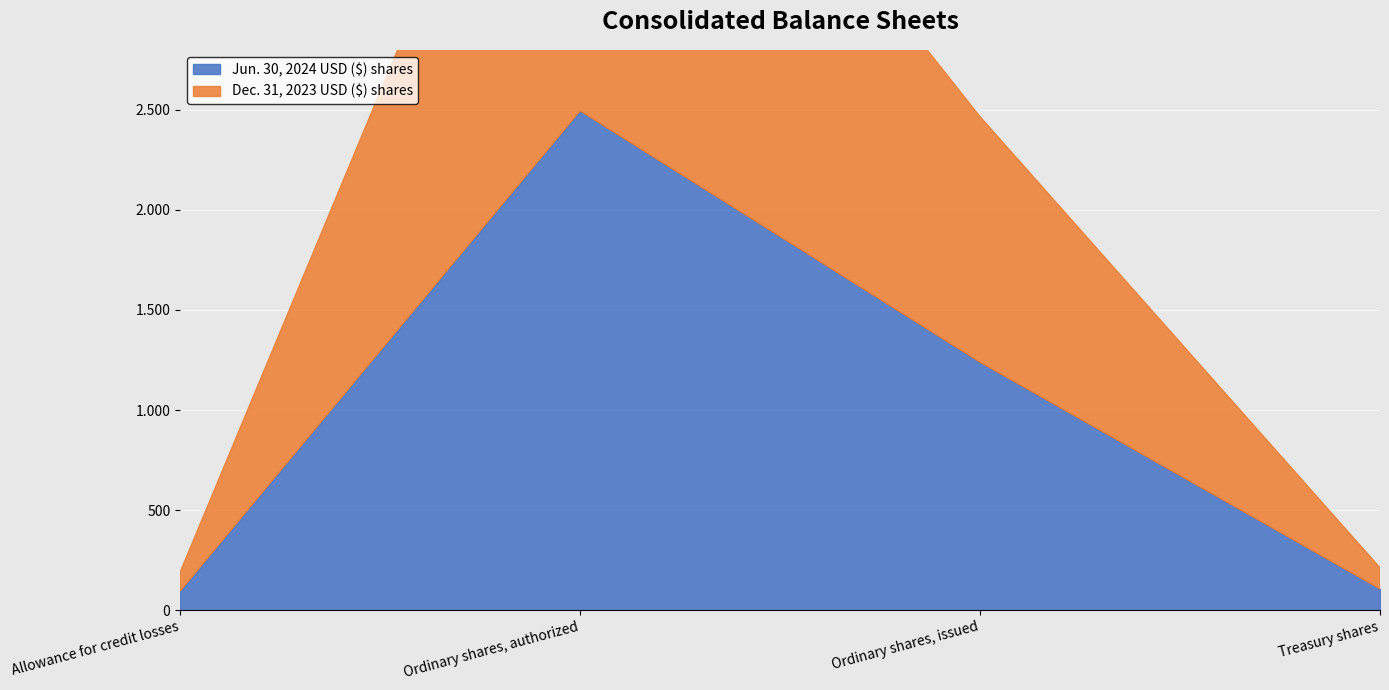

Reading right to left, list all the values displayed in this chart.

Jun. 30, 2024 USD ($) shares: Treasury shares=106	Ordinary shares, issued=1239	Ordinary shares, authorized=2495	Allowance for credit losses=95
Dec. 31, 2023 USD ($) shares: Treasury shares=106	Ordinary shares, issued=1227	Ordinary shares, authorized=2495	Allowance for credit losses=95